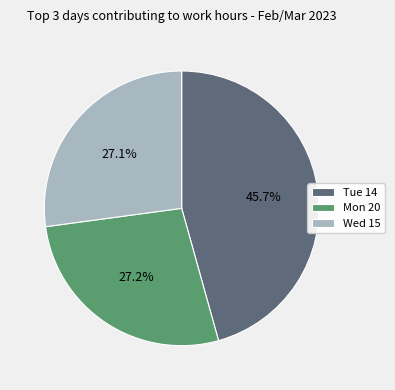

What is the largest slice in the pie chart?

Tue 14